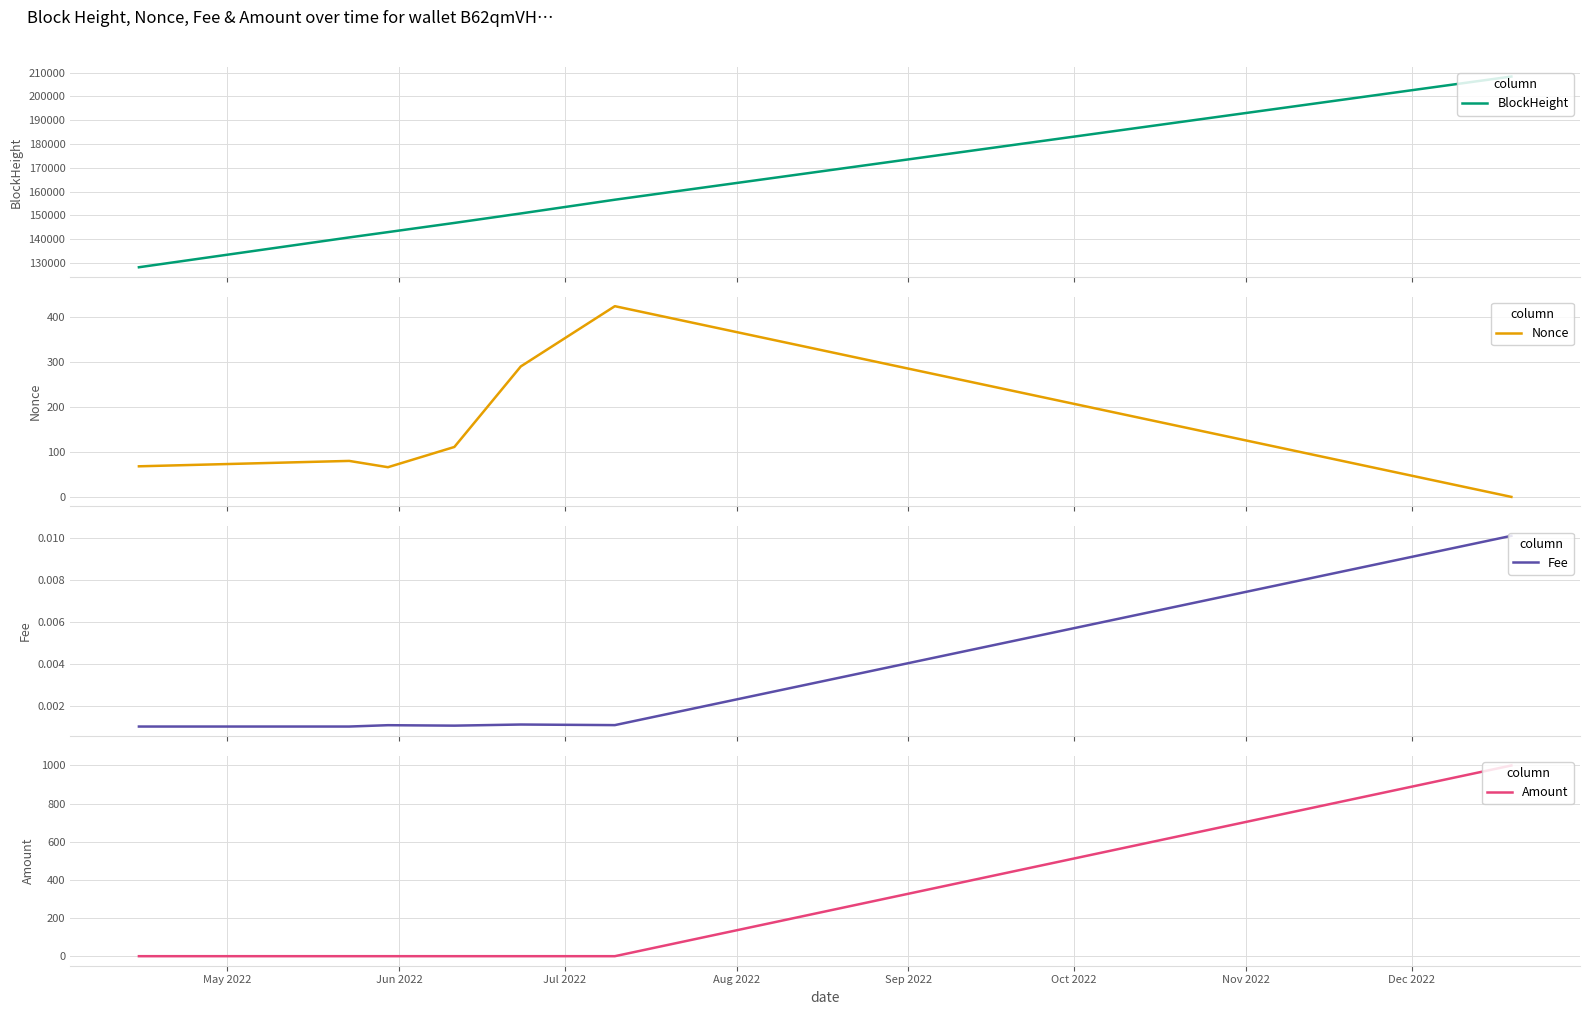

What is the minimum value for BlockHeight?

128141